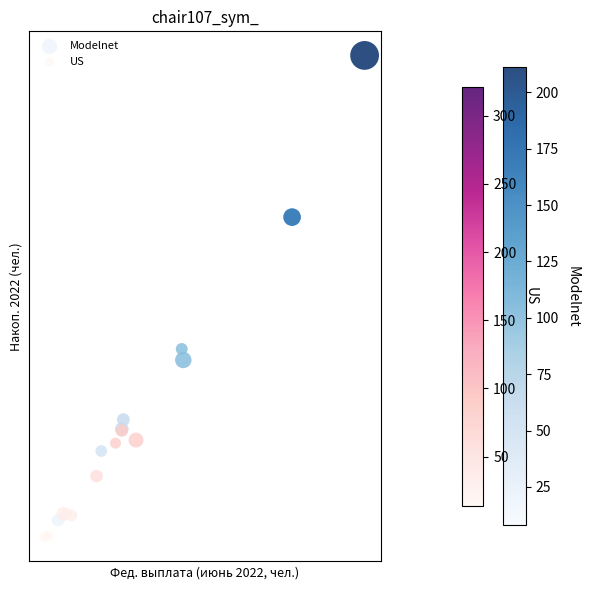

What are all the series names shown in the legend?

Modelnet, US